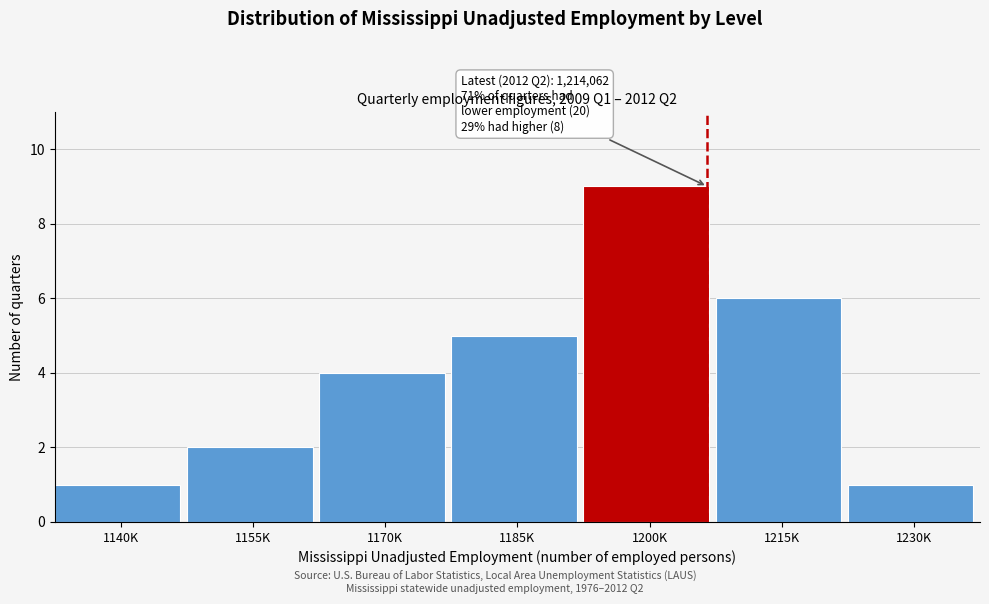

Reading left to right, transcribe all the data shown in this chart.

1140K=1	1155K=2	1170K=4	1185K=5	1200K=9	1215K=6	1230K=1